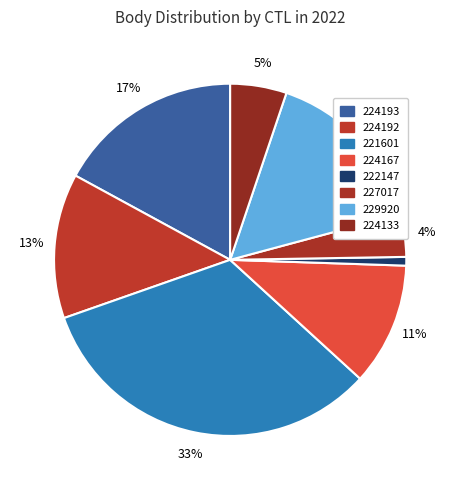

True or false: 224192 accounts for 26% of the total.

False